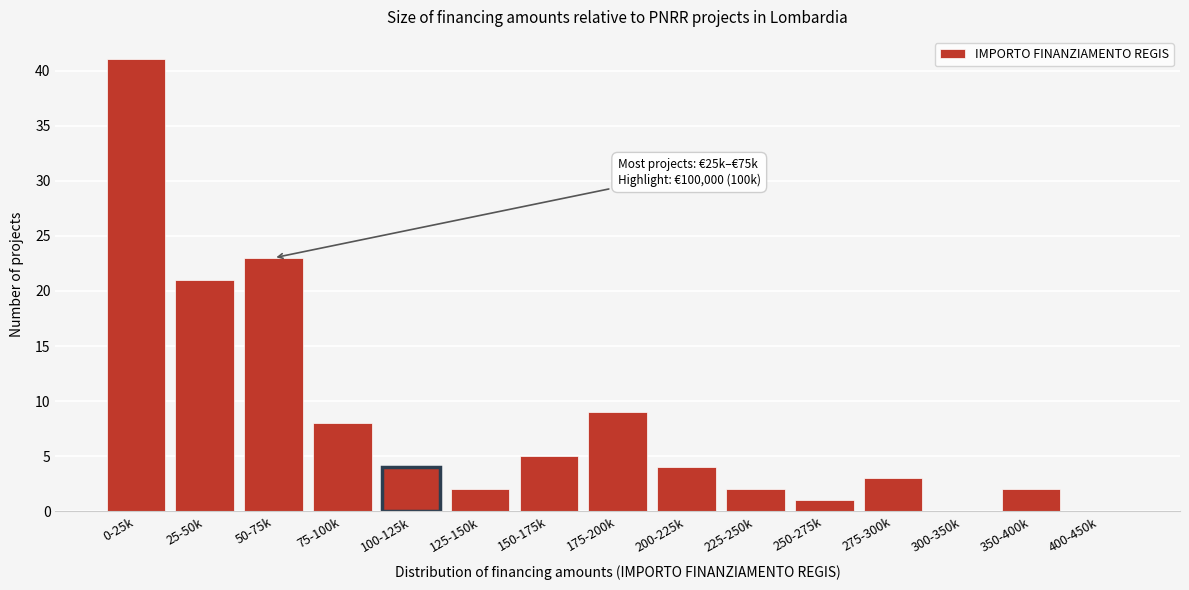

Reading left to right, extract all data points from this chart.

0-25k=41	25-50k=21	50-75k=23	75-100k=8	100-125k=4	125-150k=2	150-175k=5	175-200k=9	200-225k=4	225-250k=2	250-275k=1	275-300k=3	300-350k=0	350-400k=2	400-450k=0